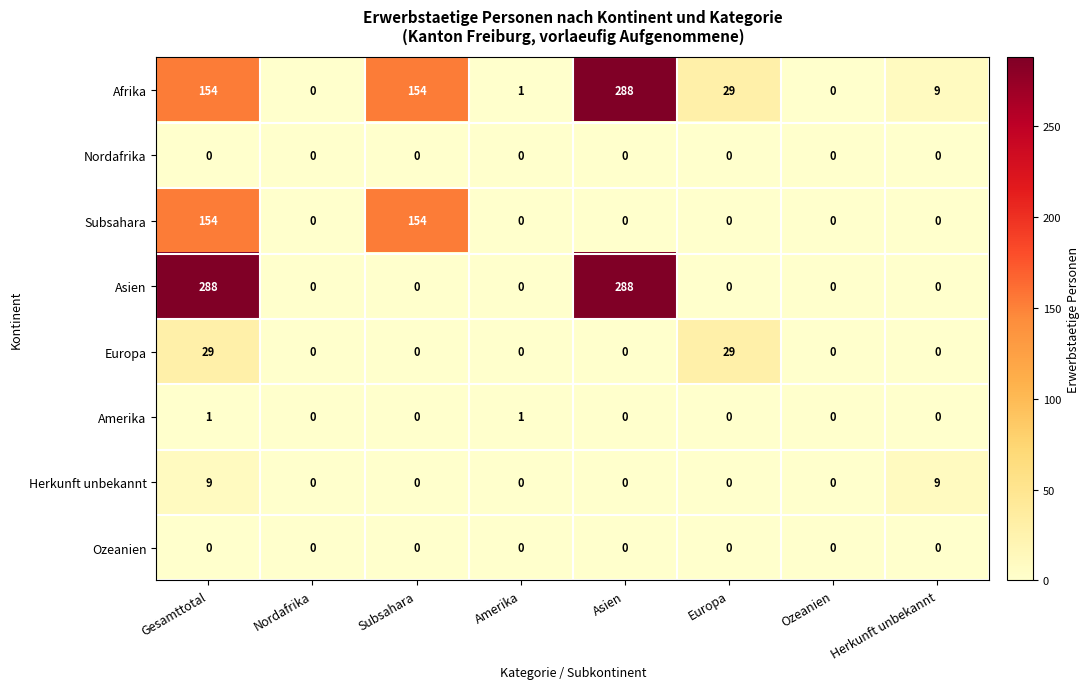

The value of Ozeanien at Subsahara is 0. True or false?

True